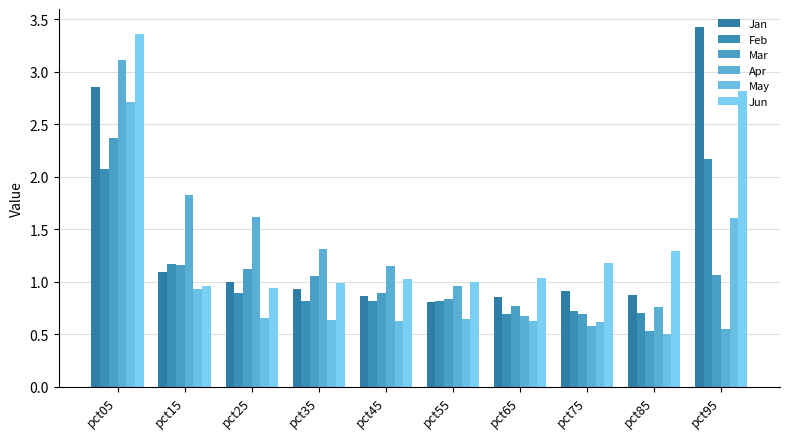

Which series changed the most between pct55 and pct95?

Jan